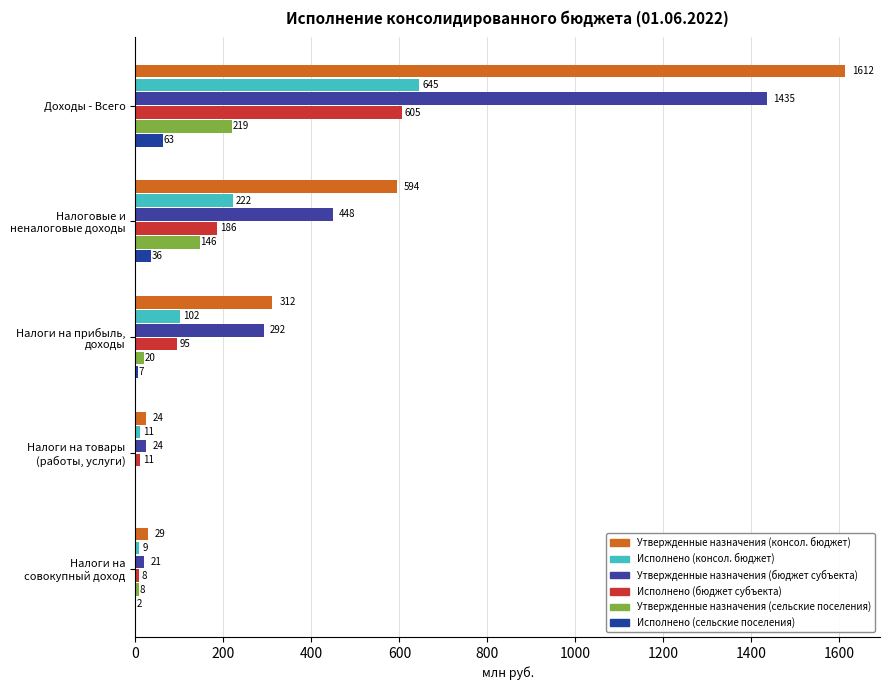

Which series has the largest total across all categories?

Утвержденные назначения (консол. бюджет)